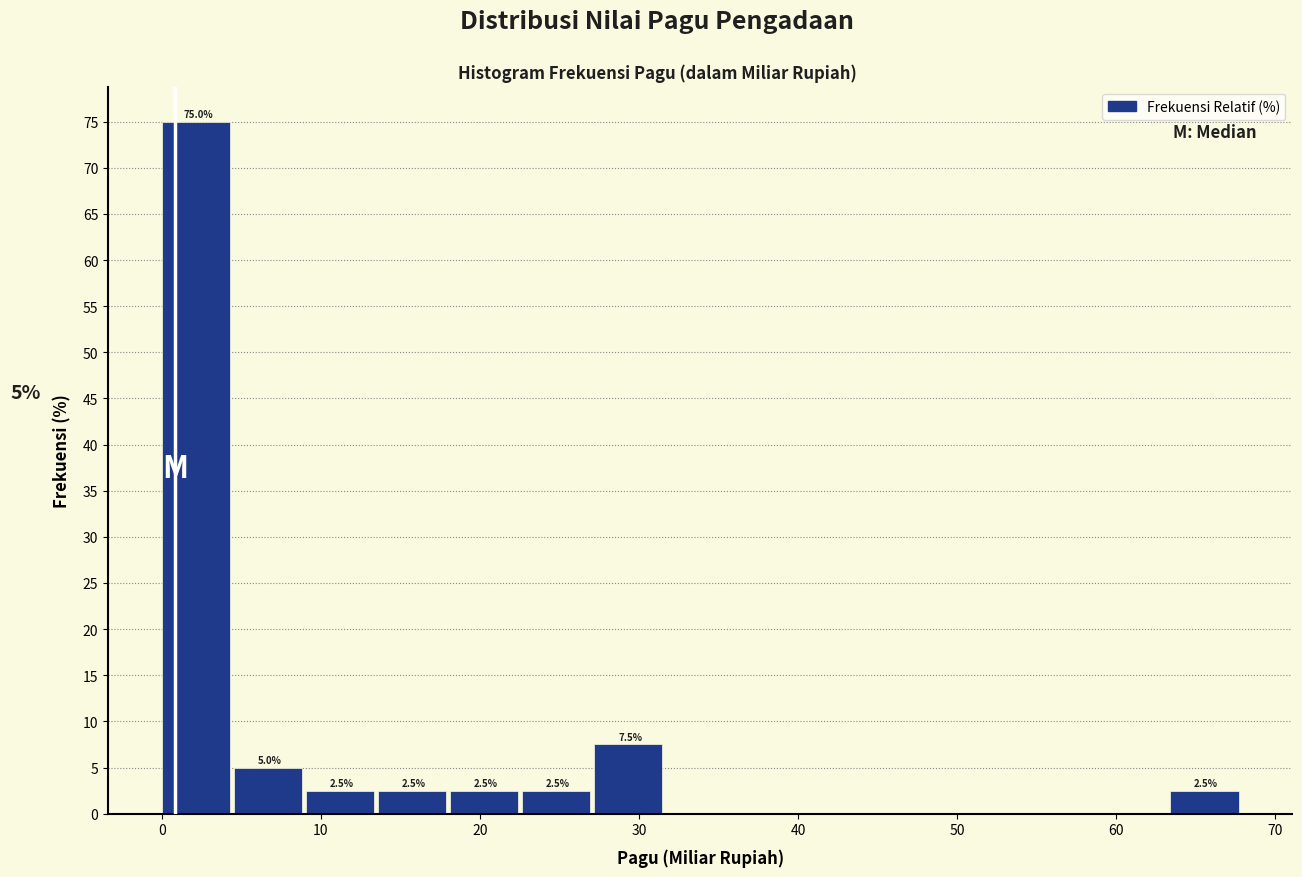

Which range on the x-axis has the tallest bar?

0 to 5